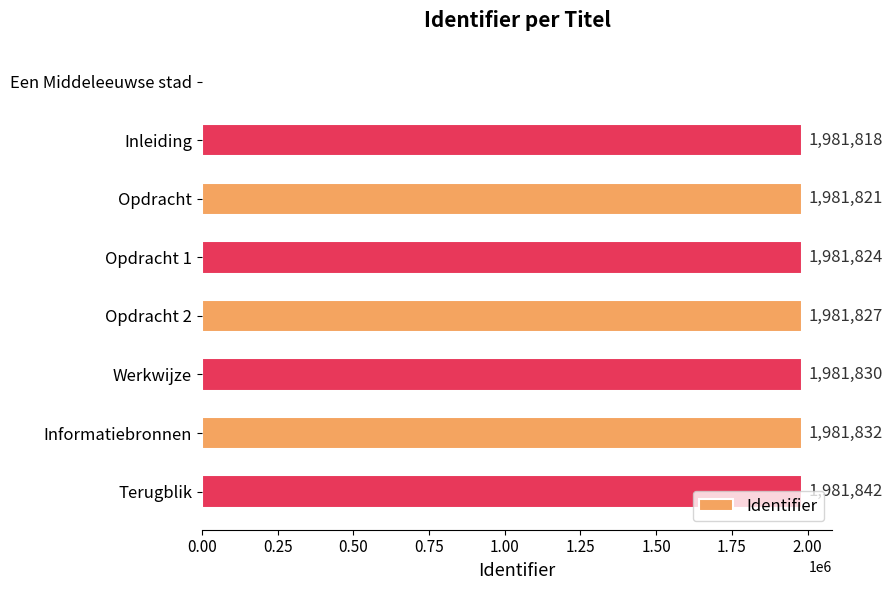

At which label is the value closest to 990921?

Inleiding